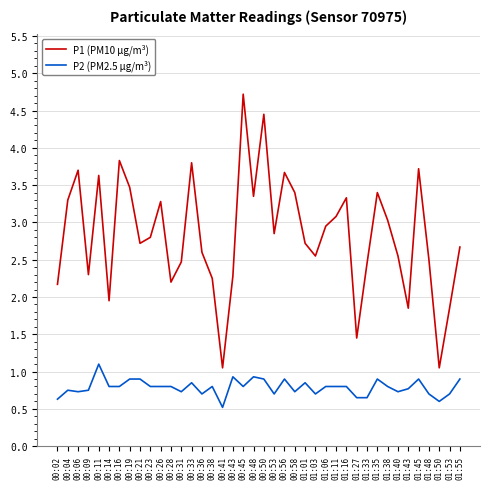

True or false: P2 (PM2.5 µg/m³) and P1 (PM10 µg/m³) cross at least once.

False